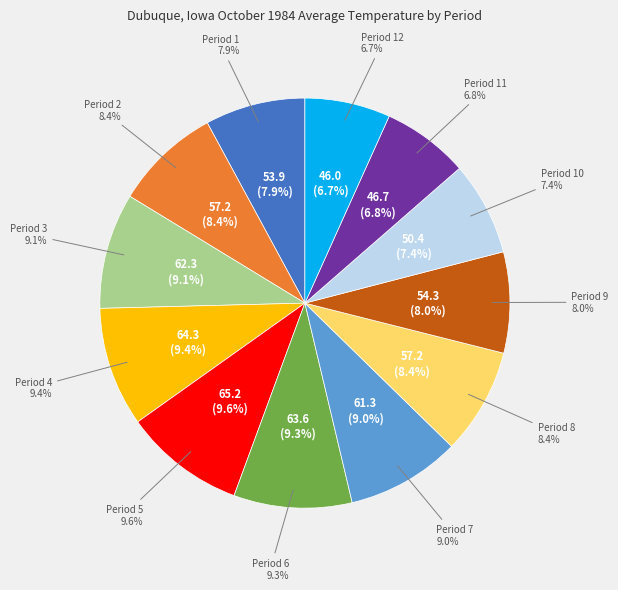

How much of the chart is everything except Period 6?

90.7%